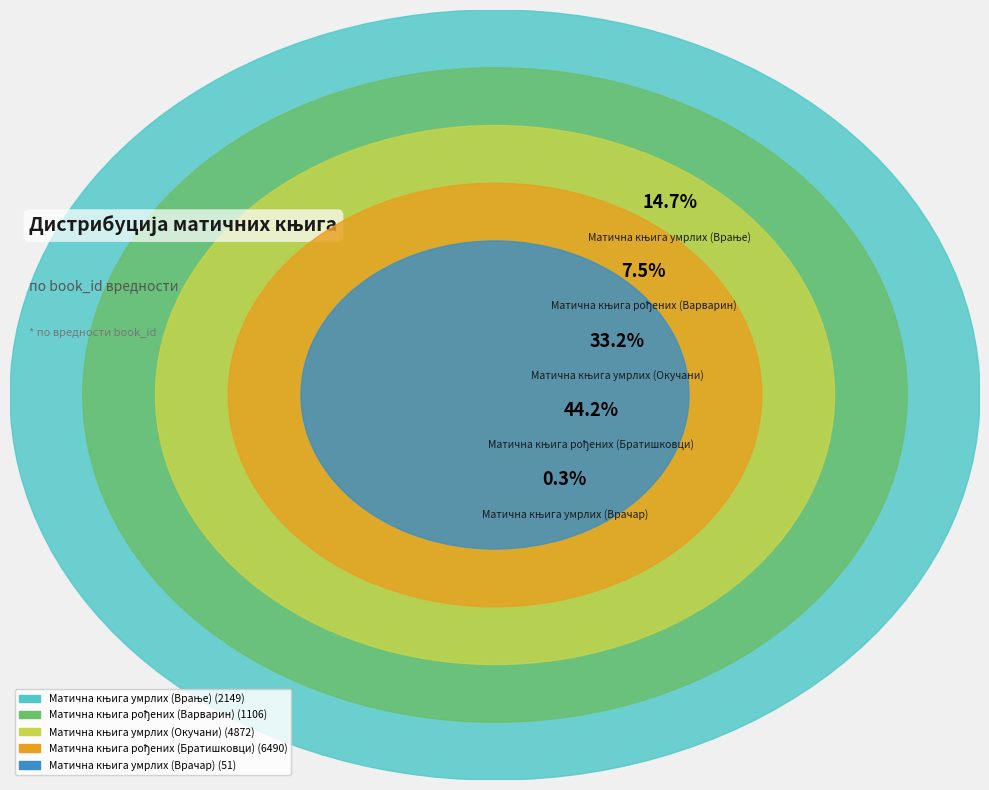

Rank the categories by value from highest to lowest.

Матична књига рођених (Братишковци), Матична књига умрлих (Окучани), Матична књига умрлих (Врање), Матична књига рођених (Варварин), Матична књига умрлих (Врачар)